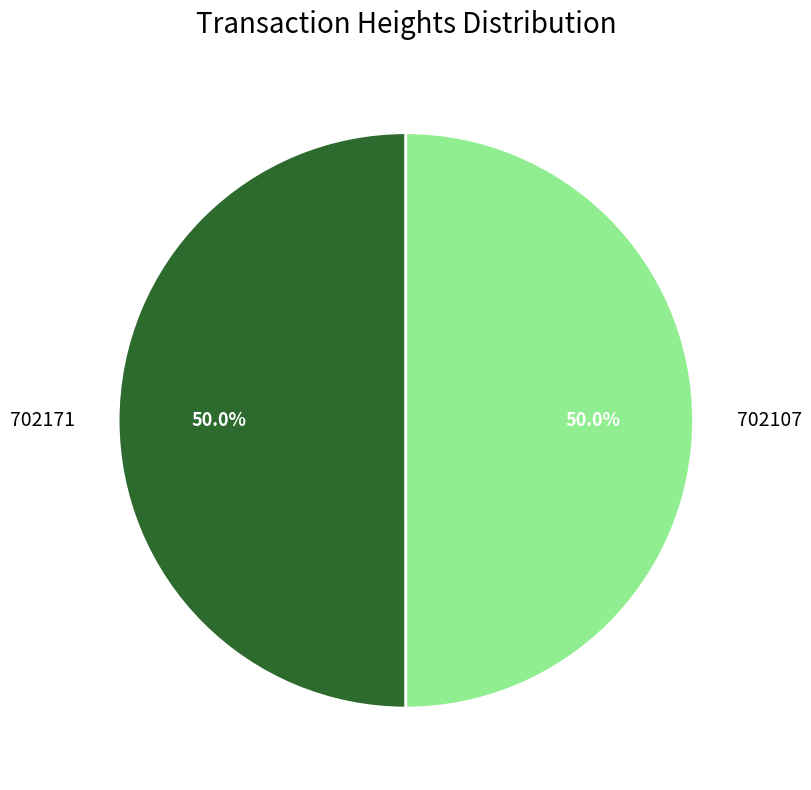

Approximately how many times larger is the value at 702171 compared to 702107?

1.0